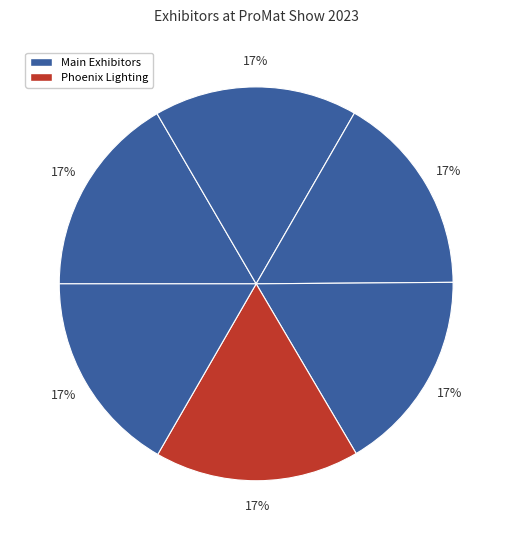

Count the number of slices in the pie.

6